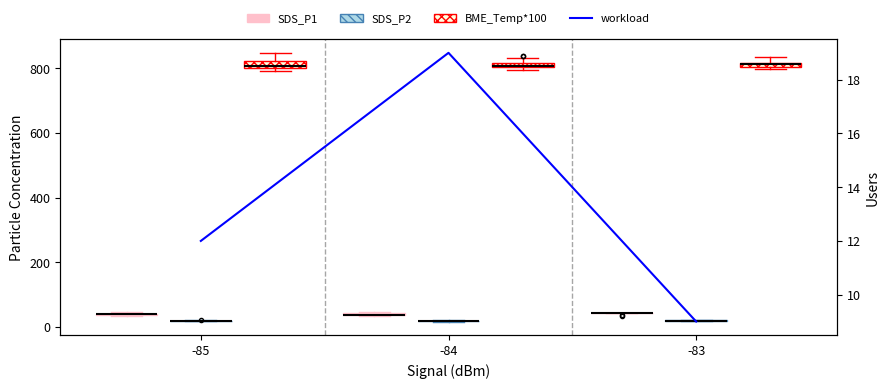

How many categories are shown in the chart?

3